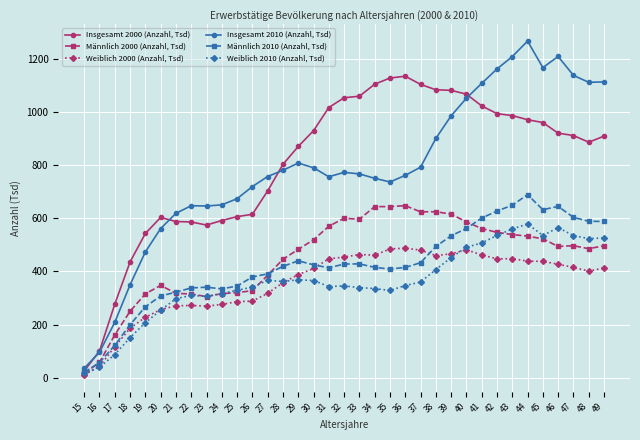

At which label is Weiblich 2000 (Anzahl, Tsd) closest to 248?

20